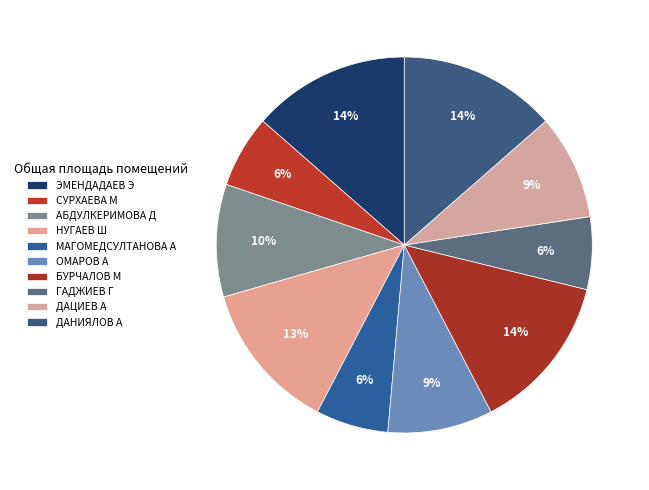

To the nearest percent, what is the difference between the ОМАРОВ А and СУРХАЕВА М slice percentages?

3%